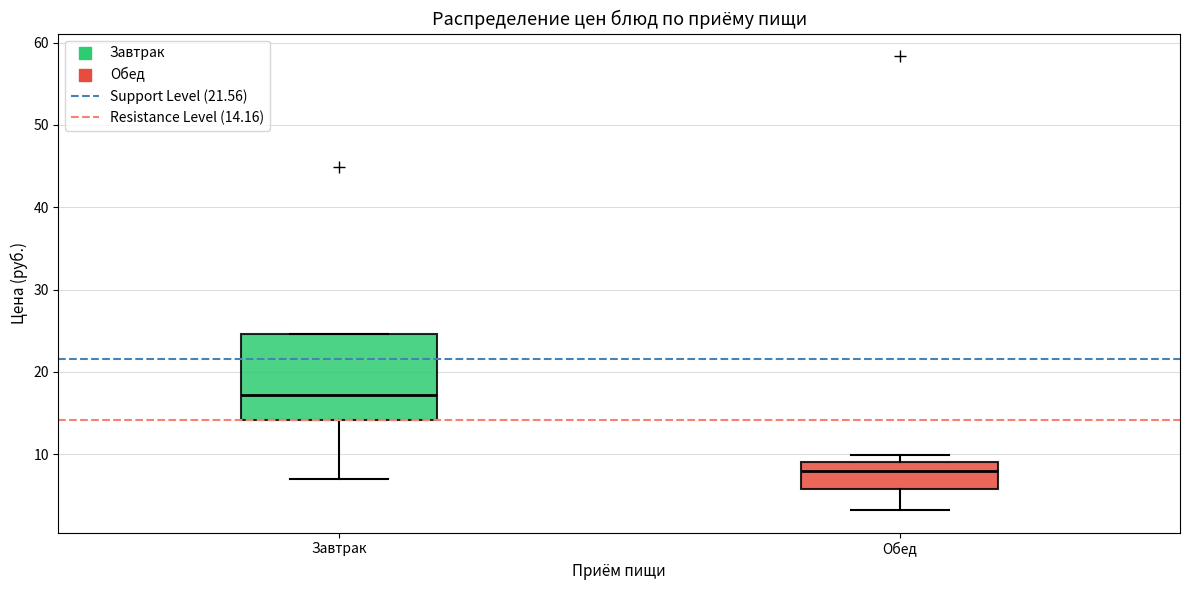

Reading left to right, transcribe this box plot: for each box, give where its median line is, the range the box spans, and where its two whiskers end, as read against the y-axis. The values are not printed on the chart, so give them approximately, as read against the axis.

Завтрак: median 17, box 14 to 25, whiskers 7 to 25
Обед: median 8, box 6 to 9, whiskers 3 to 10